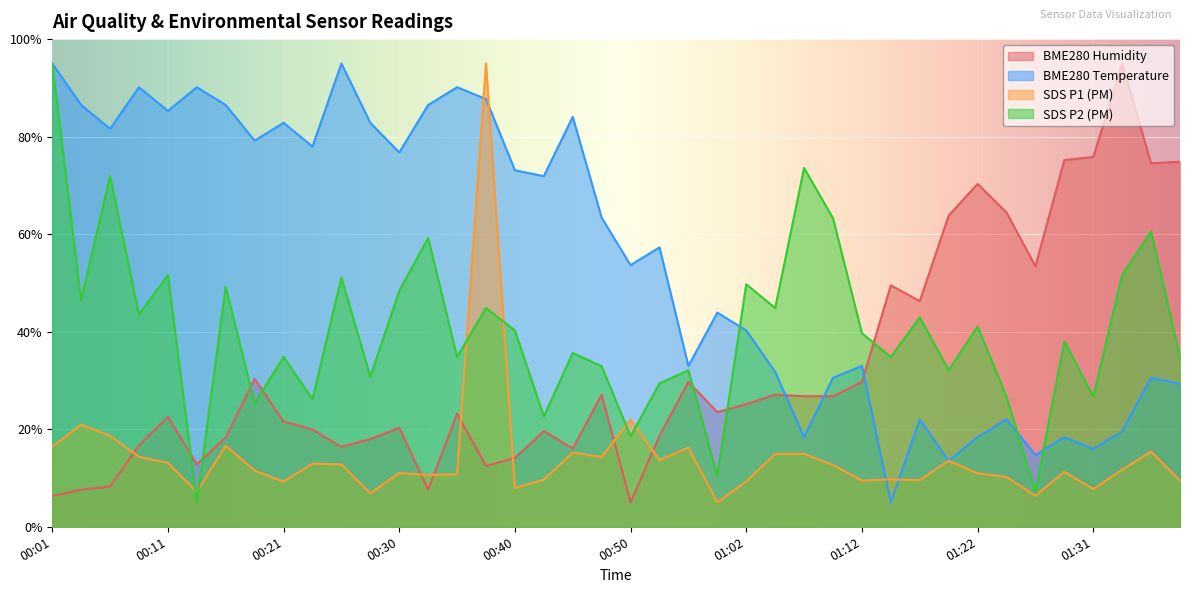

What is the minimum value for SDS_P2?

5.0